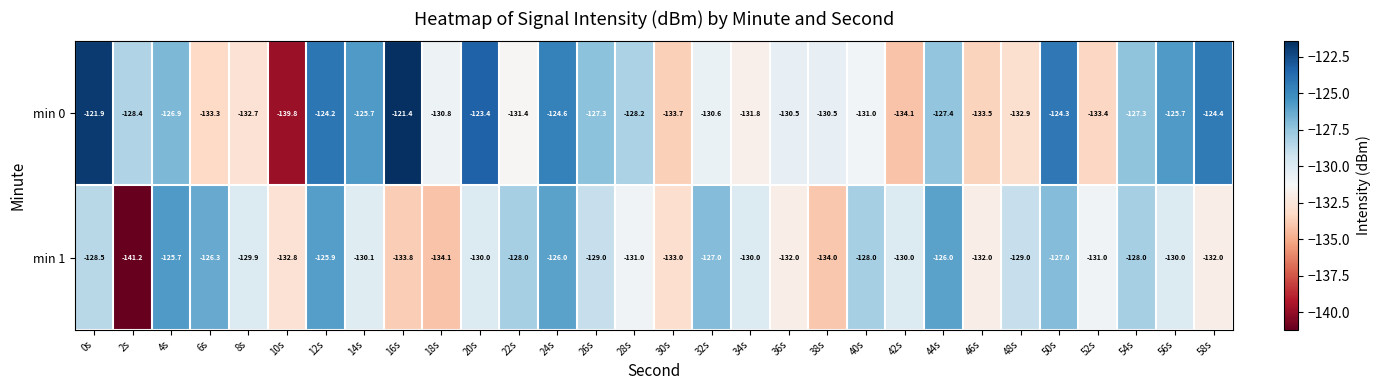

True or false: min 1 has a value of -65.4 at 26s.

False